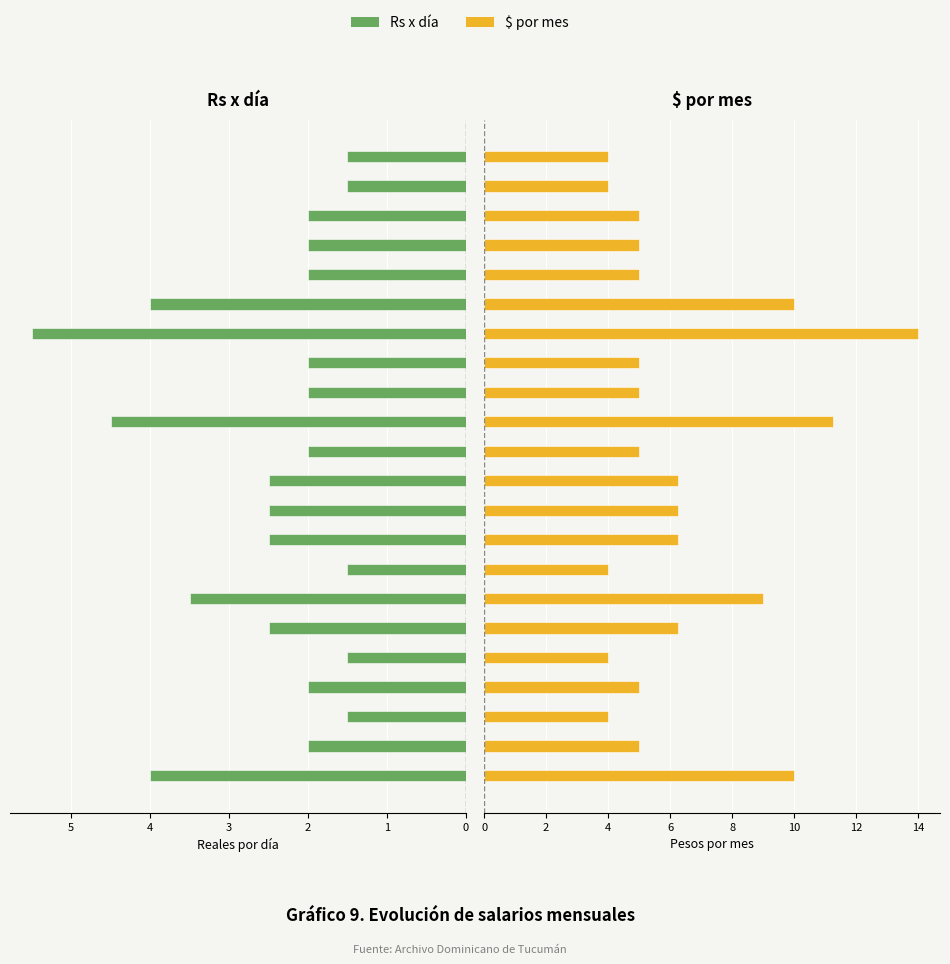

Reading left to right, transcribe all the data shown in this chart.

Rs x día: 4.0	2.0	1.5	2.0	1.5	2.5	3.5	1.5	2.5	2.5	2.5	2.0	4.5	2.0	2.0	5.5	4.0	2.0	2.0	2.0	1.5	1.5
$ por mes: 10.0	5.0	4.0	5.0	4.0	6.2	9.0	4.0	6.2	6.2	6.2	5.0	11.2	5.0	5.0	14.0	10.0	5.0	5.0	5.0	4.0	4.0